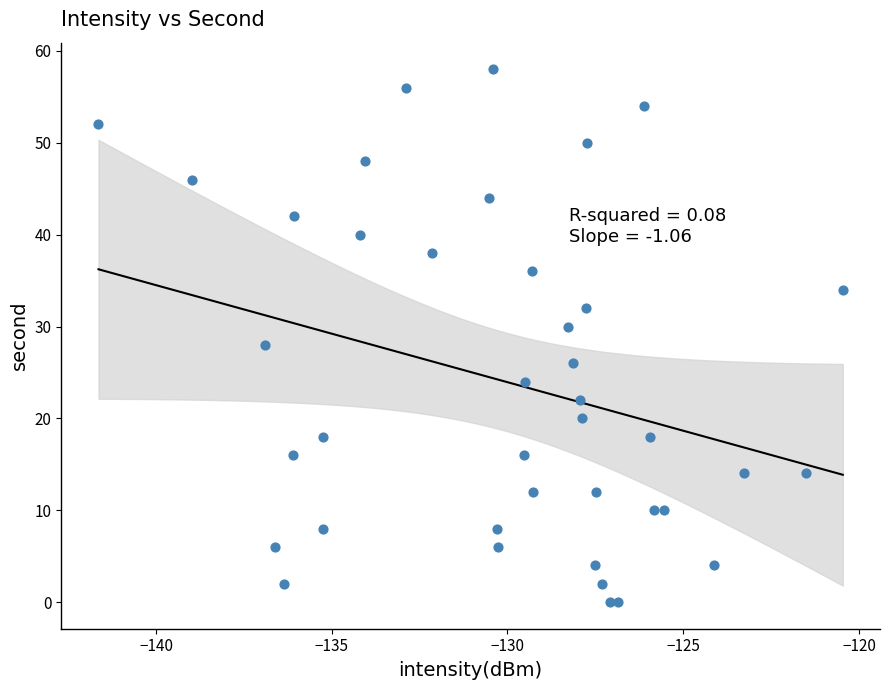

What is the range of Y values (max minus min)?

58